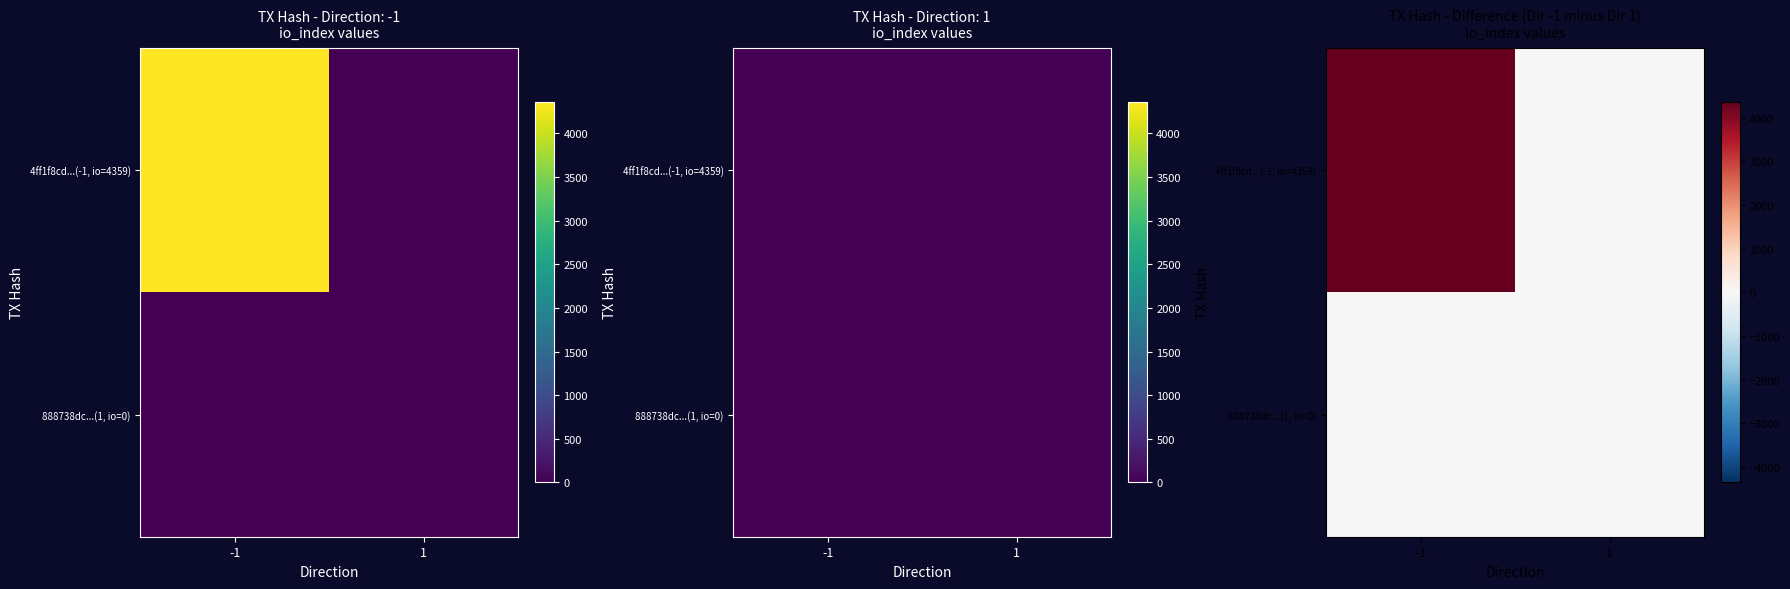

At 1, list the series in order from largest to smallest.

4ff1f8cd...(-1, io=4359), 888738dc...(1, io=0)